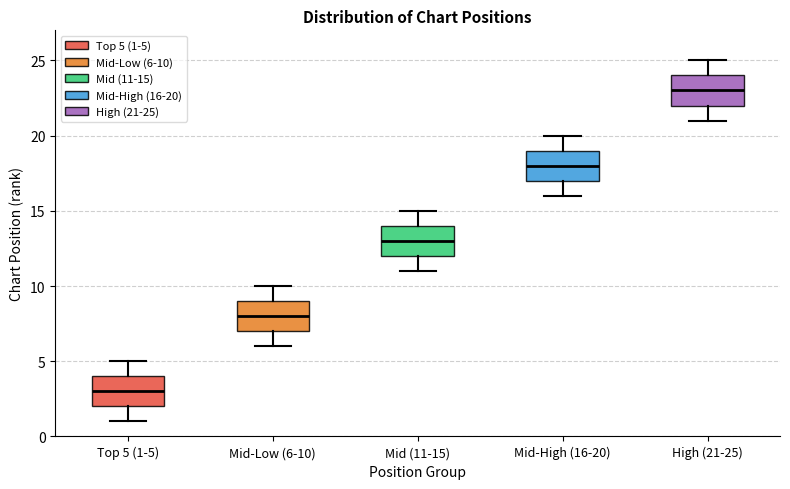

Where does the upper whisker of the box for Mid (11-15) end on the y-axis? The values are not printed on the chart, so give them approximately, as read against the axis.

15